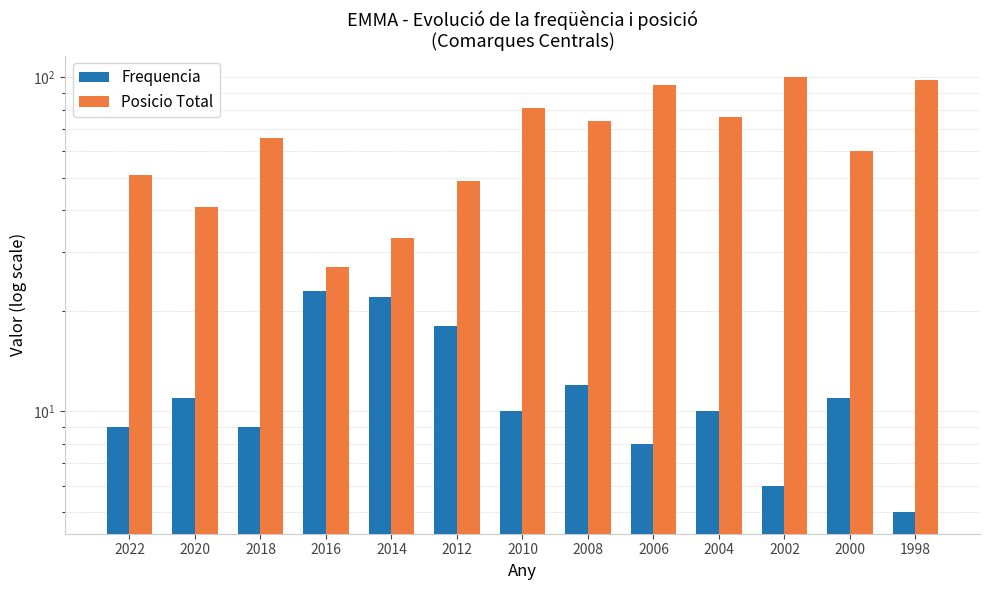

What are all the series names shown in the legend?

Frequencia, Posicio Total